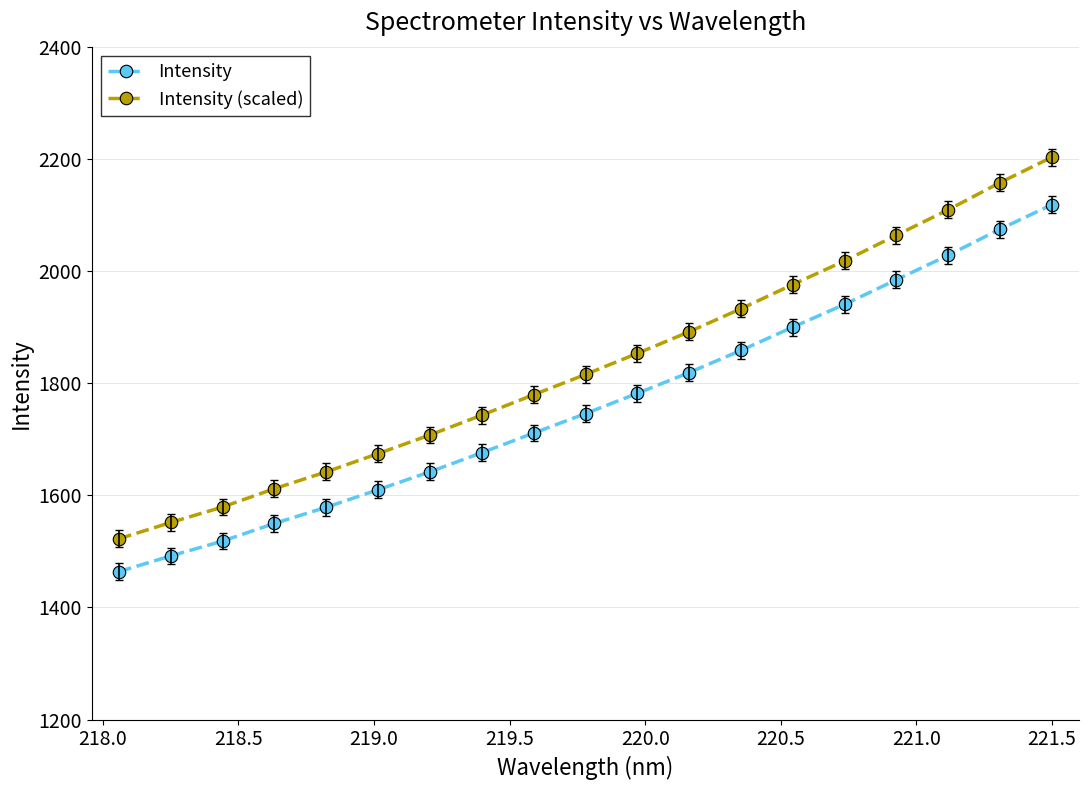

Which series has the largest range (max minus min)?

Intensity (scaled)